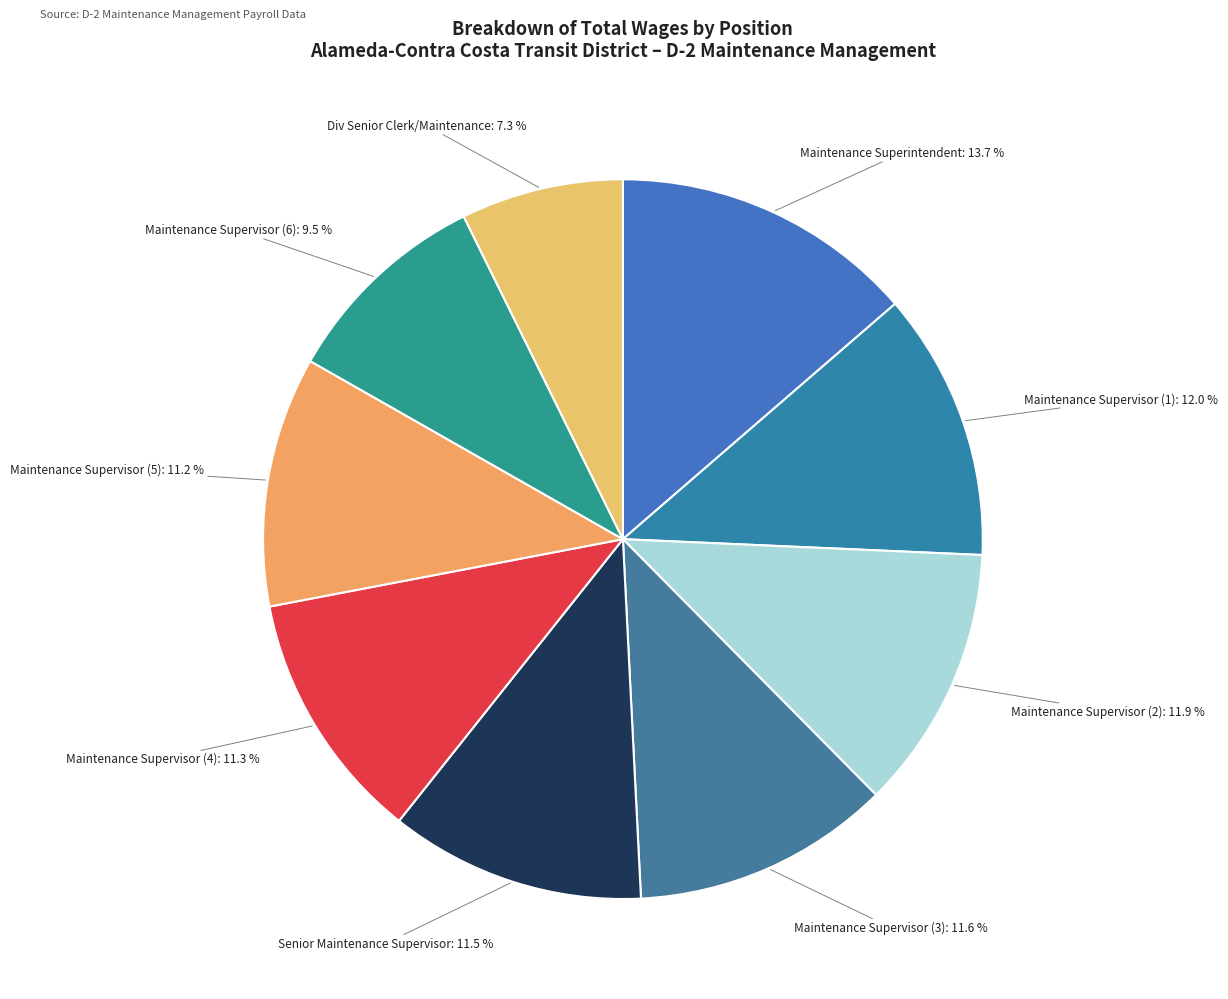

Which category has the smallest portion of the pie?

Div Senior Clerk/Maintenance